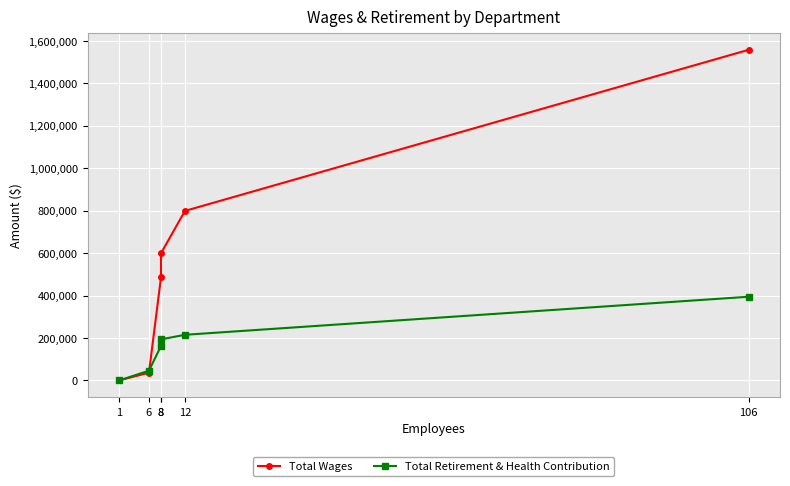

Which has a higher value, 1 or 6?

6